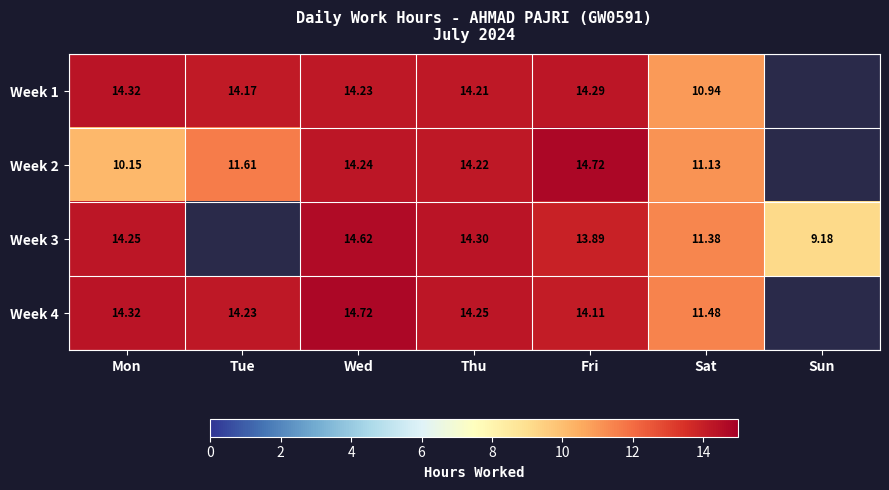

Is the value of Week 4 at Tue greater than the value of Week 3 at Sat?

Yes